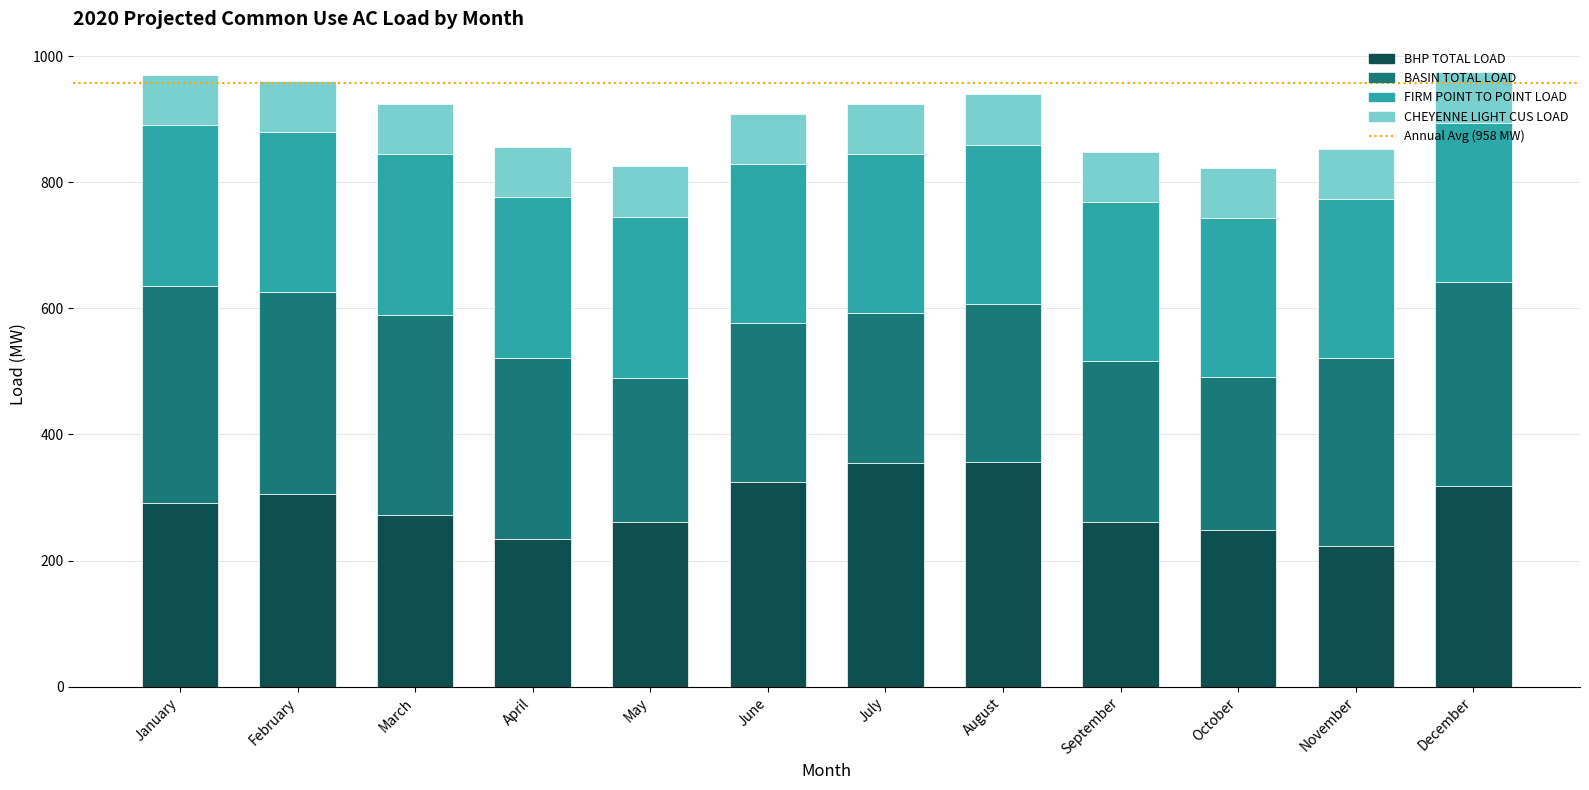

The BHP TOTAL LOAD series shows 291.7 at November. True or false?

False